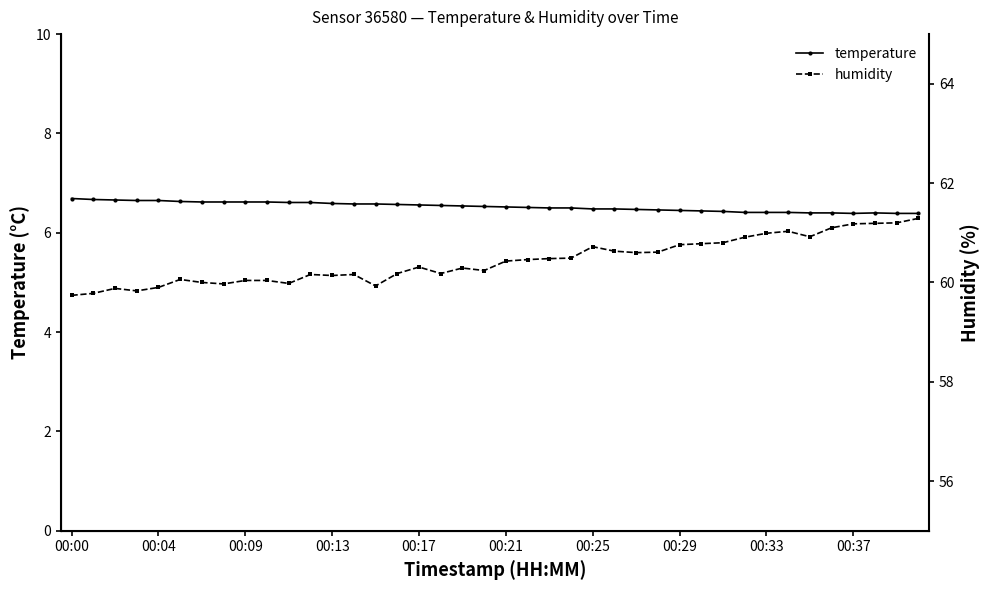

Count the temperature values in the range 6 to 7.

40